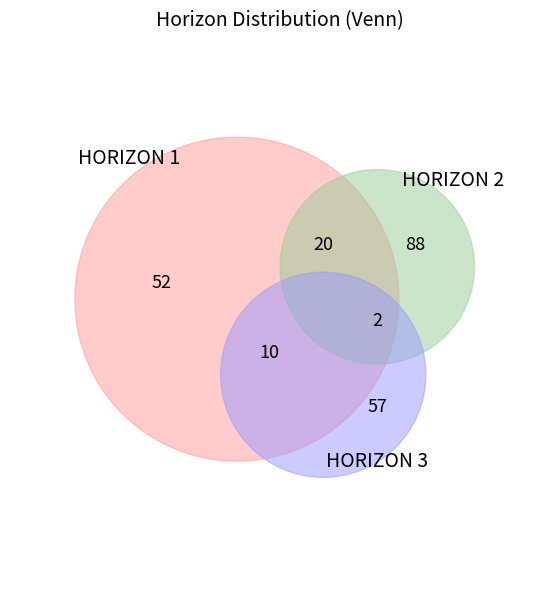

How many slices are in this pie chart?

6